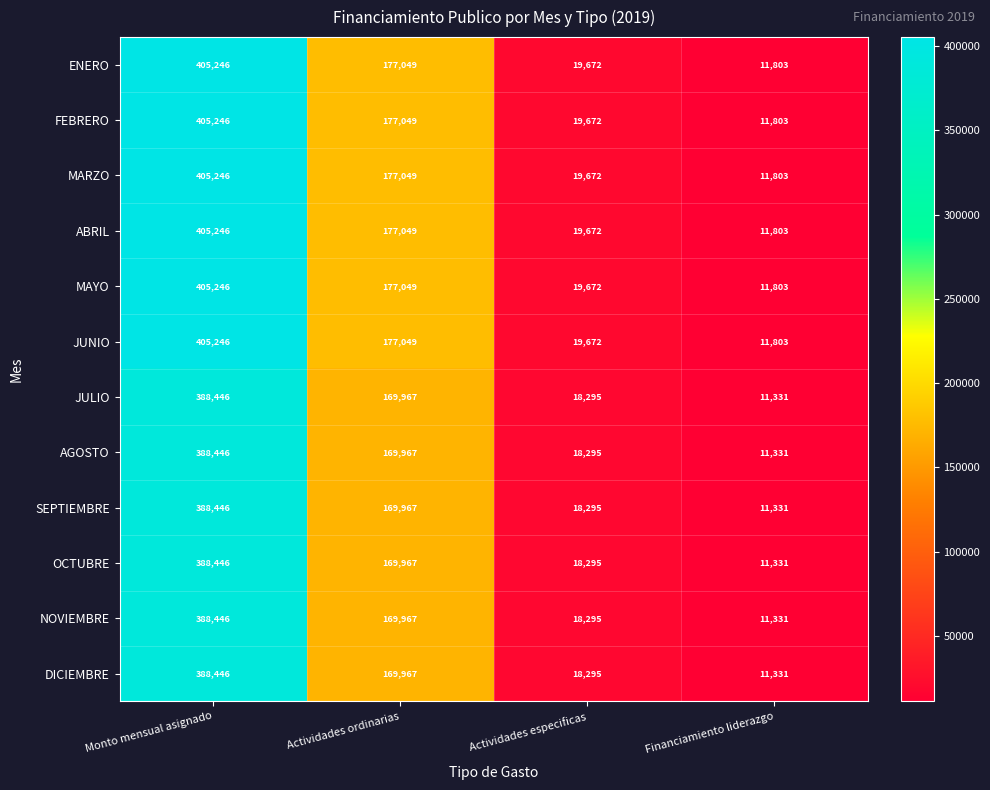

What is the sum of the AGOSTO values at Financiamiento liderazgo and Actividades ordinarias?

181298